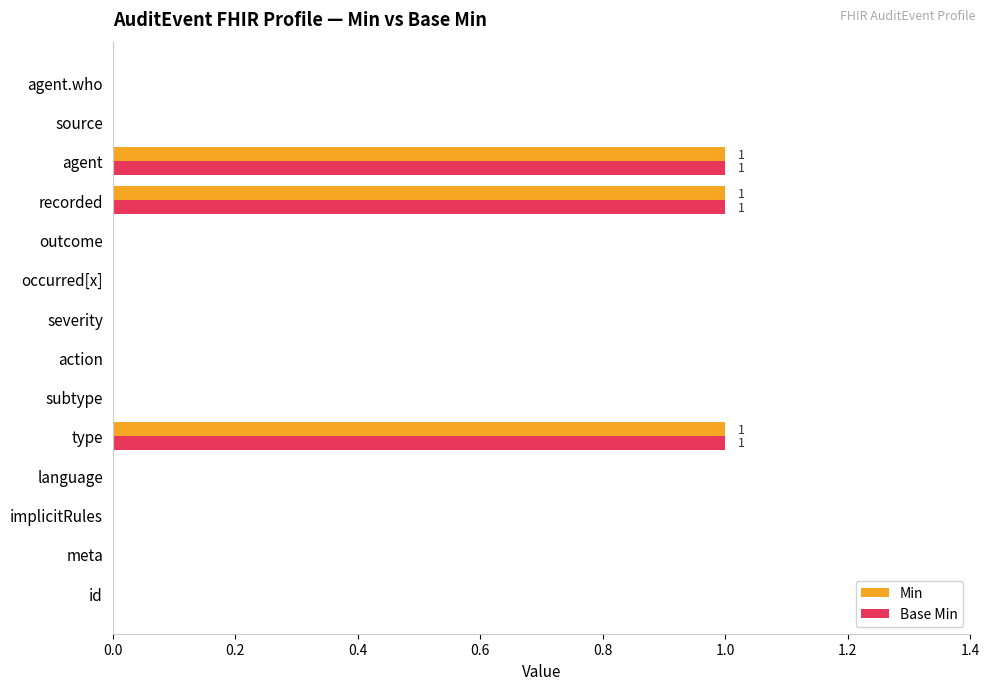

How many series are shown in this chart?

2